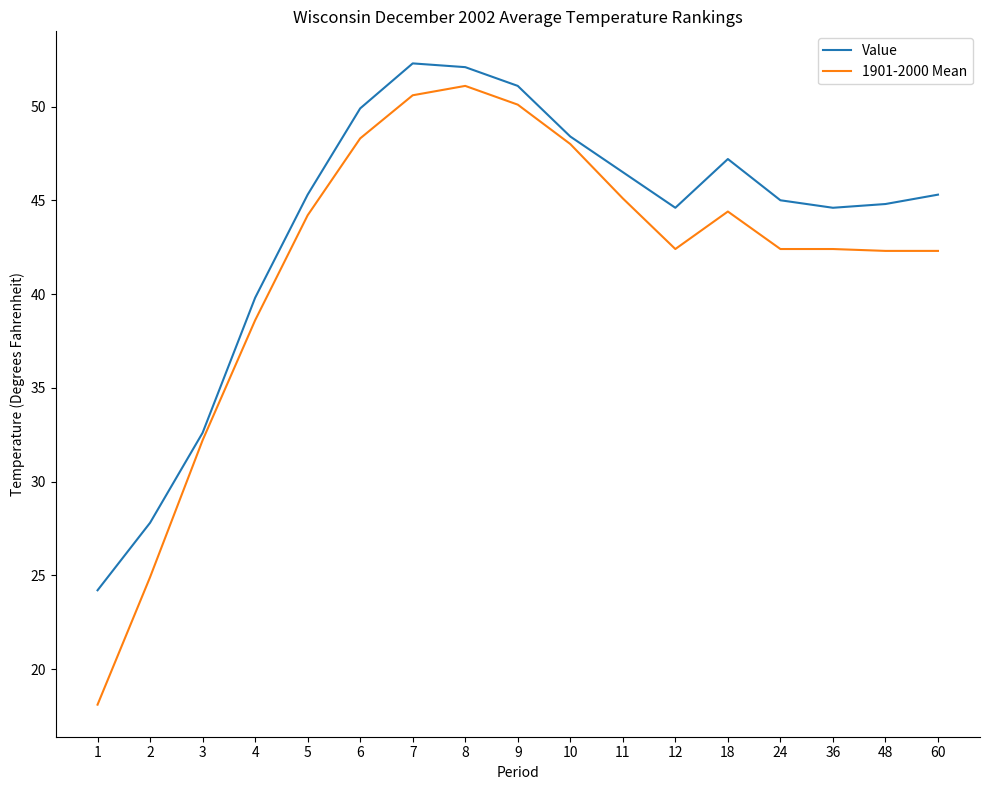

Between 3 and 6, which series saw the biggest shift?

Value